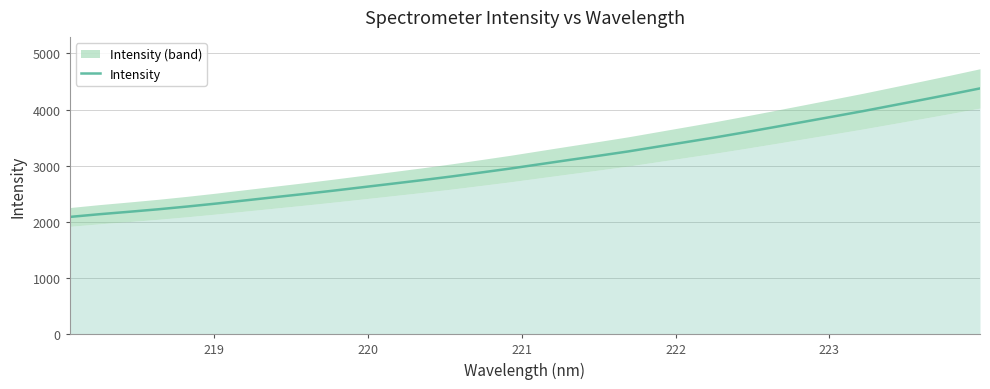

The chart shows a value of 570.6 at 222. True or false?

False